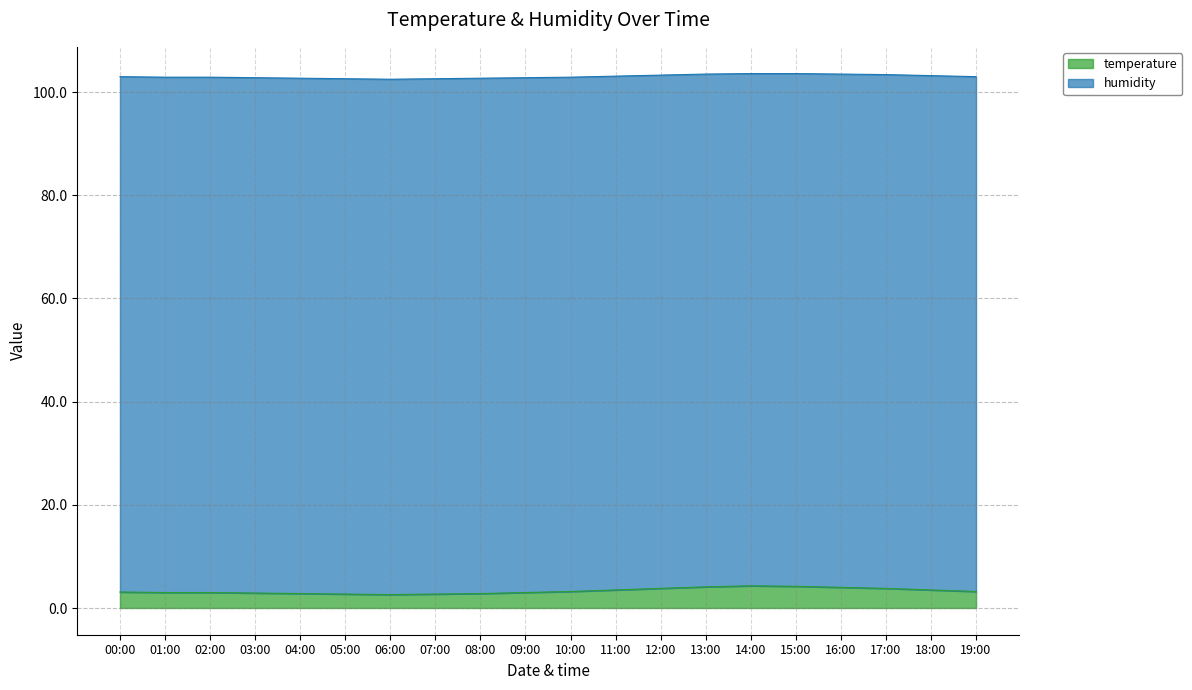

Rank the categories by value from highest to lowest.

14:00, 15:00, 13:00, 16:00, 12:00, 17:00, 11:00, 18:00, 10:00, 19:00, 00:00, 01:00, 02:00, 09:00, 03:00, 04:00, 08:00, 05:00, 07:00, 06:00